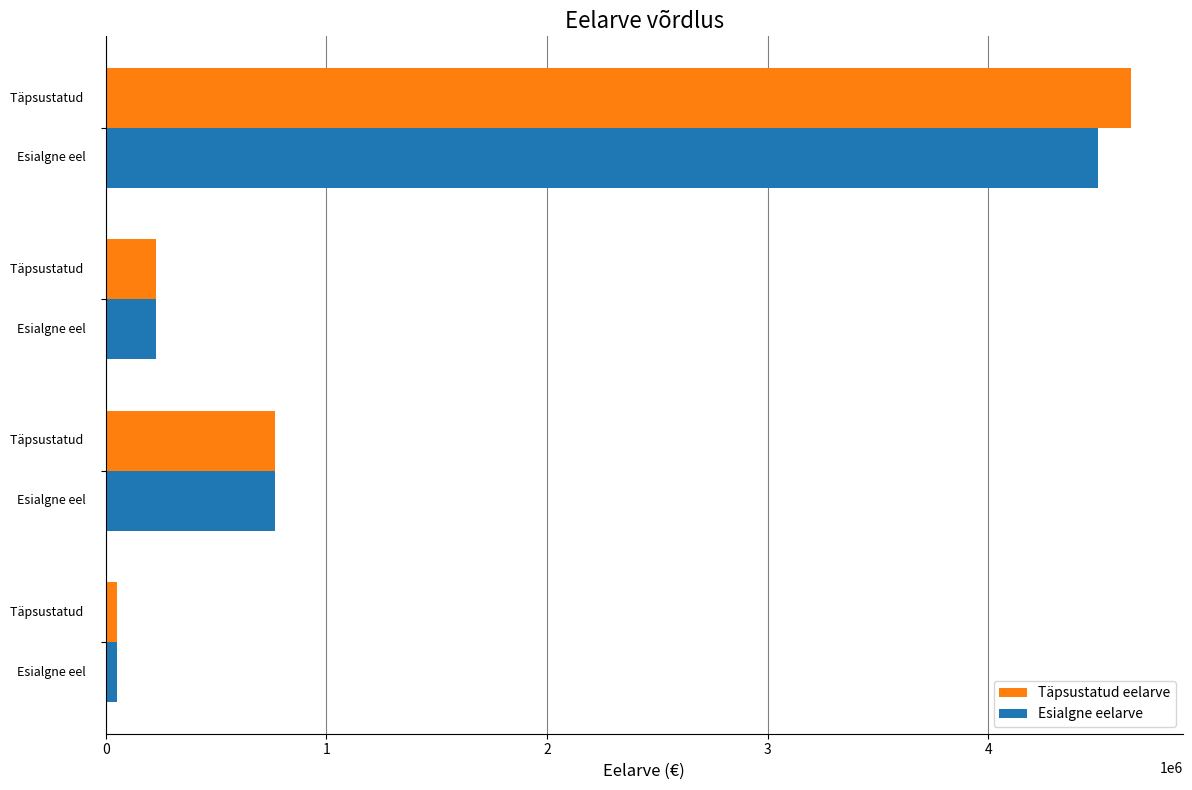

Which series has the widest spread of values?

Täpsustatud eelarve